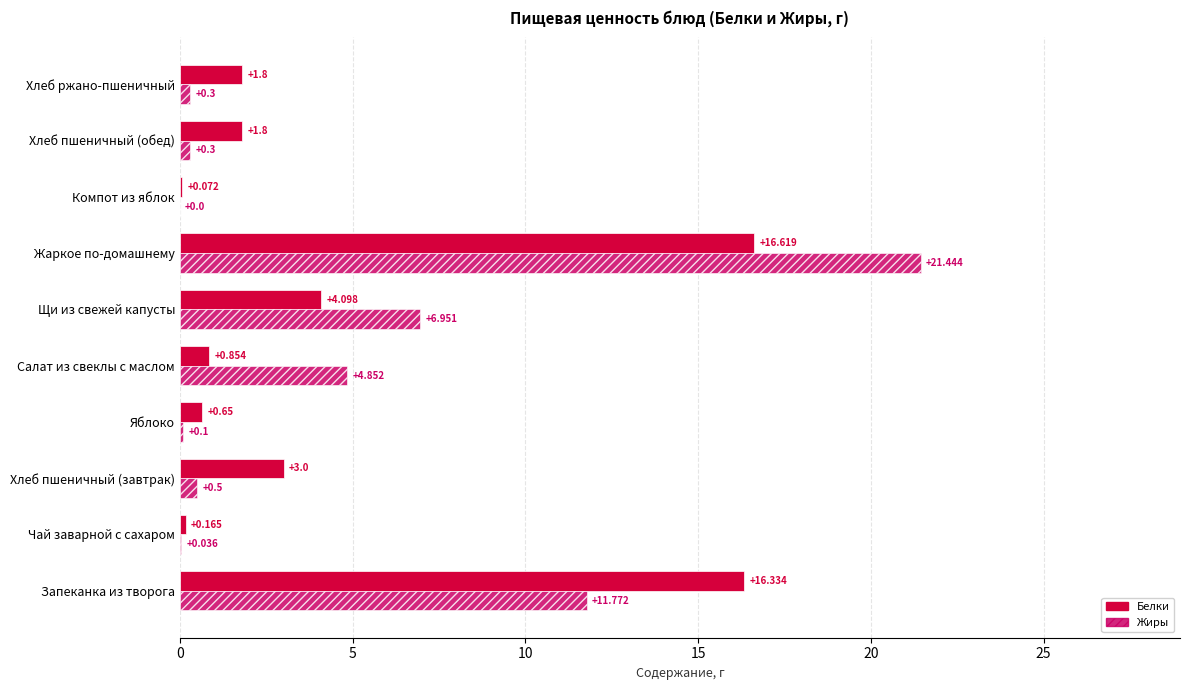

At which label is Жиры closest to 10?

Запеканка из творога